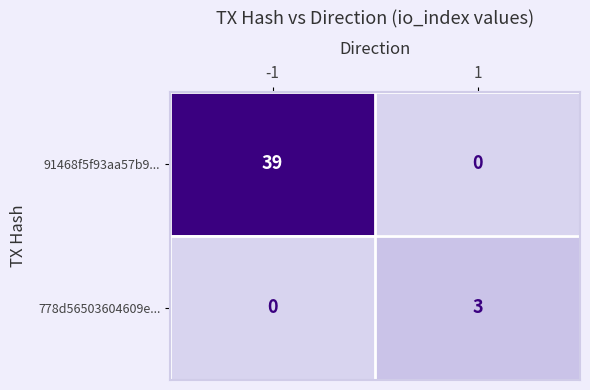

Is it true that 778d56503604609e... equals 3 at 1?

True